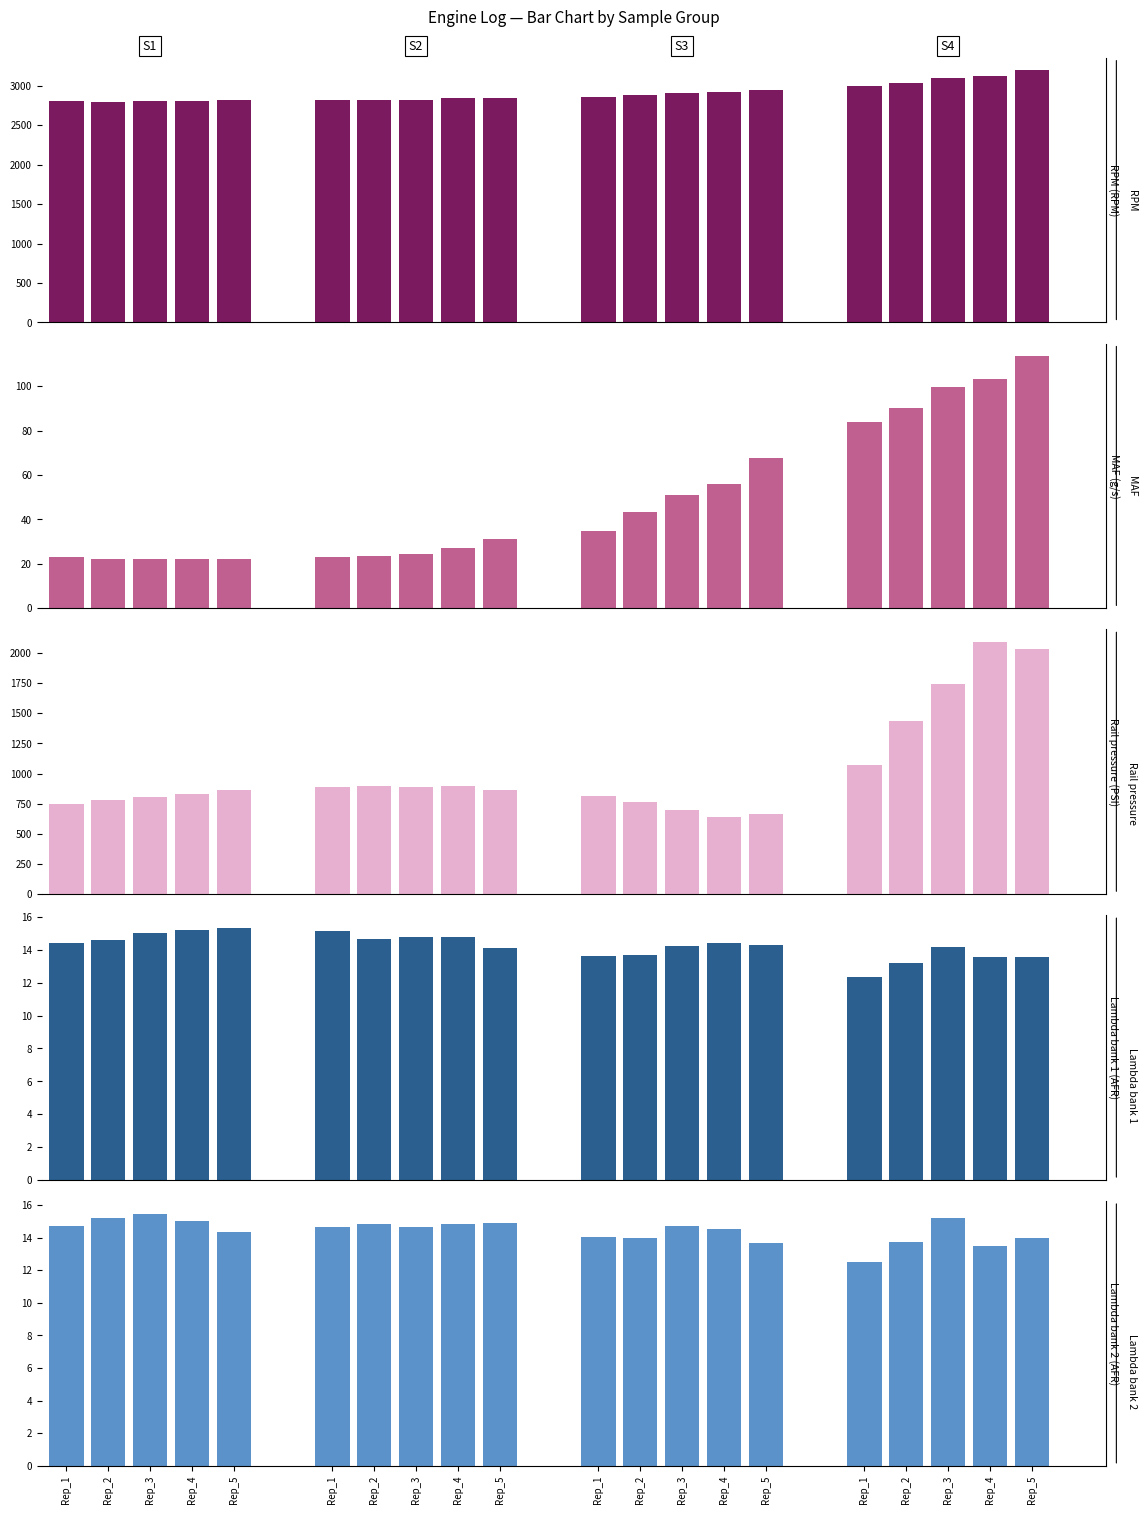

What is the smallest value displayed?

12.4